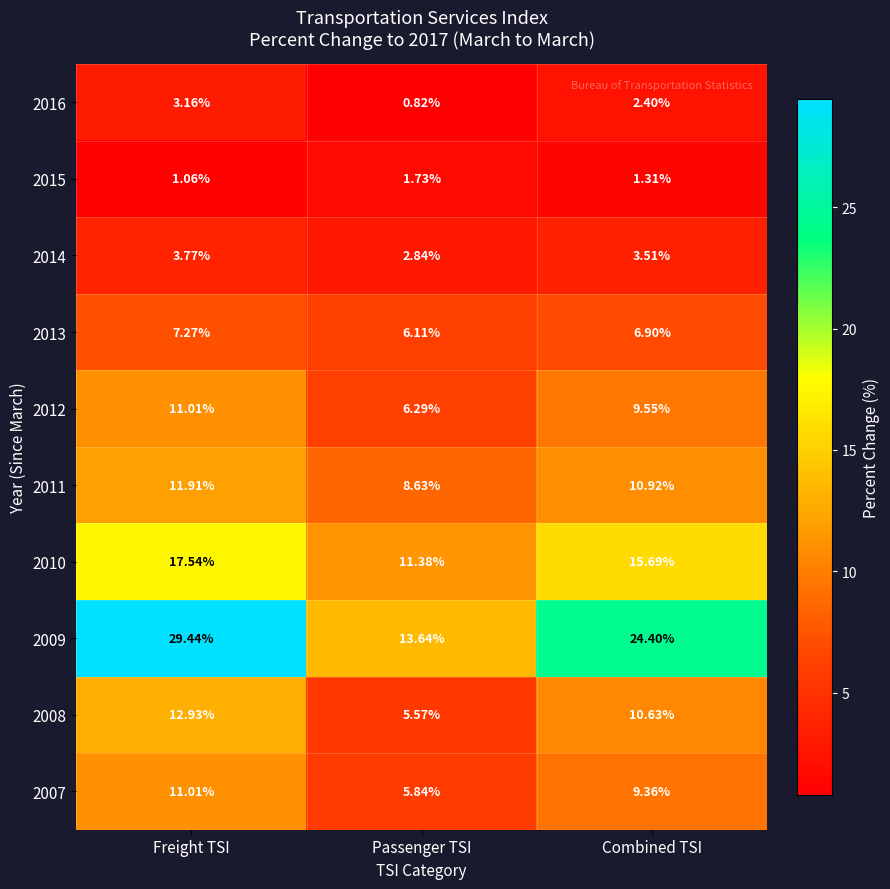

Rank the categories by 2012 value from highest to lowest.

Freight TSI, Combined TSI, Passenger TSI